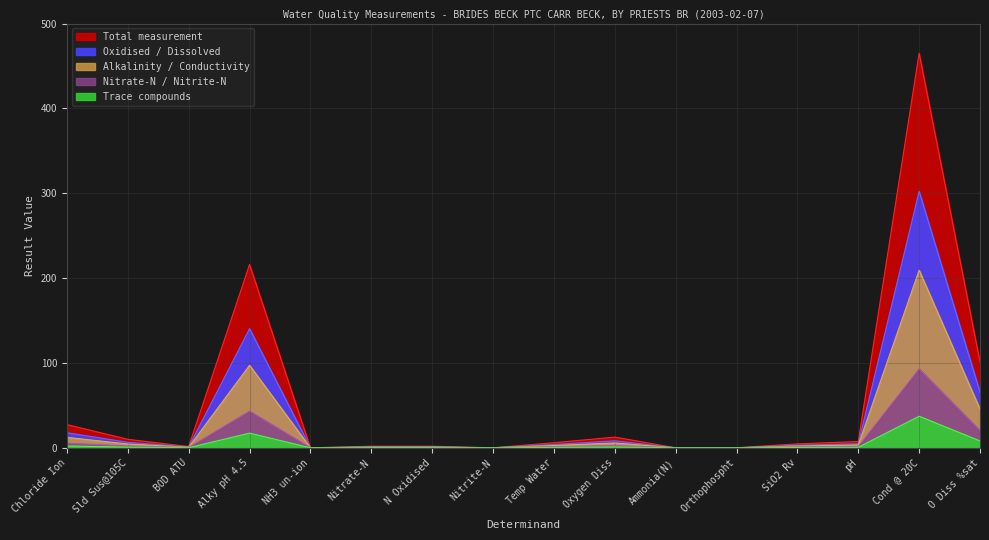

List the labels in order of value, smallest first.

NH3 un-ion, Nitrite-N, Ammonia(N), Orthophospht, BOD ATU, Nitrate-N, N Oxidised, SiO2 Rv, Temp Water, pH, Sld Sus@105C, Oxygen Diss, Chloride Ion, O Diss %sat, Alky pH 4.5, Cond @ 20C